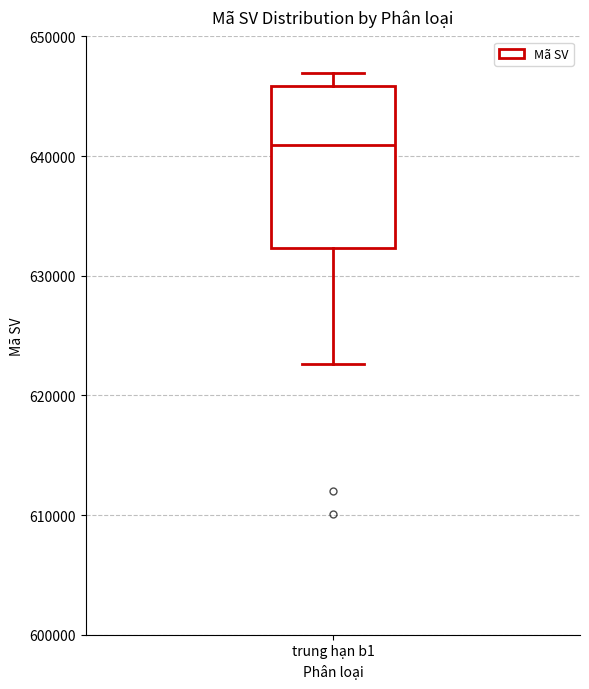

Read this box plot against the y-axis: the position of the median line, the range covered by the box, and the ends of both whiskers. The values are not printed on the chart, so give them approximately, as read against the axis.

median 641000, box 632000 to 646000, whiskers 623000 to 647000